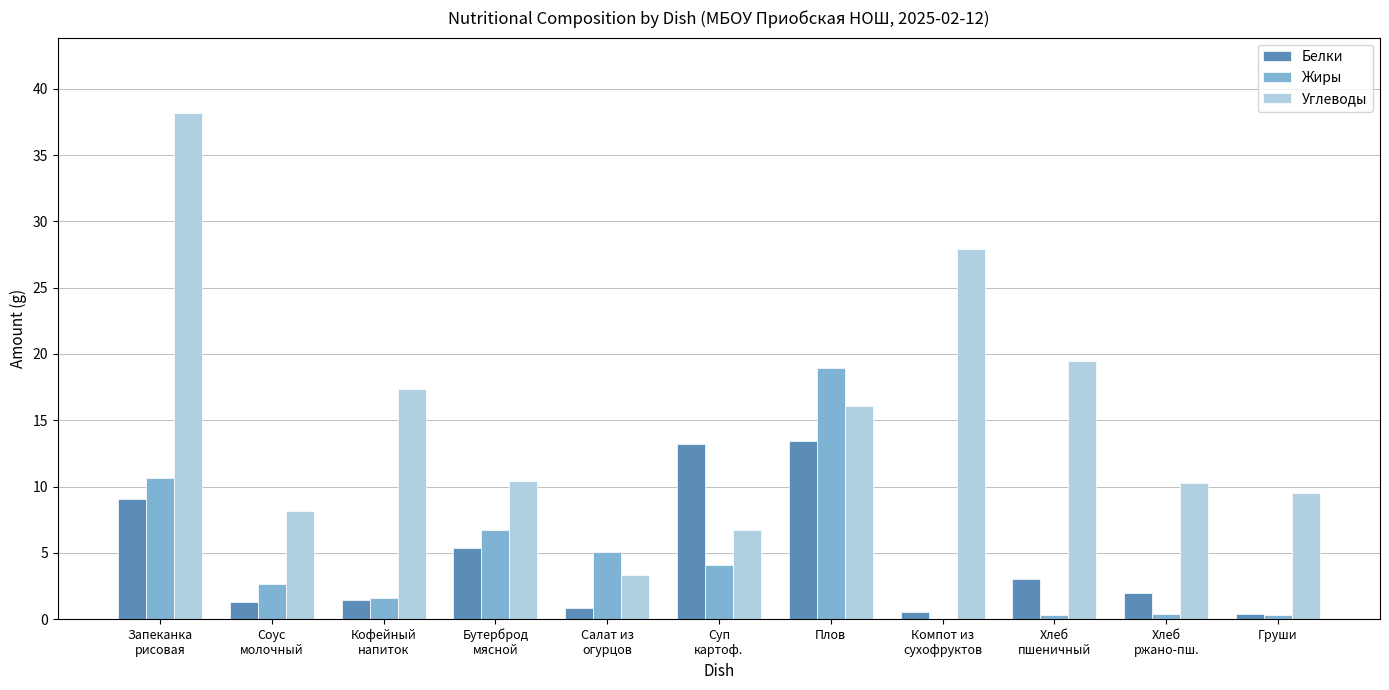

Does the chart contain stacked bars?

No